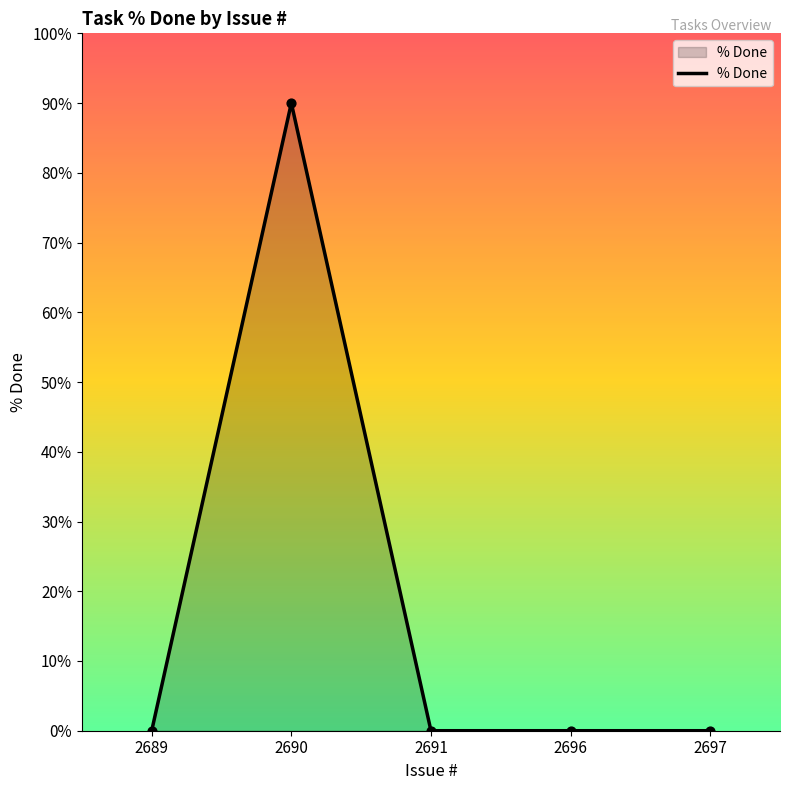

Between 2696 and 2690, which is larger?

2690